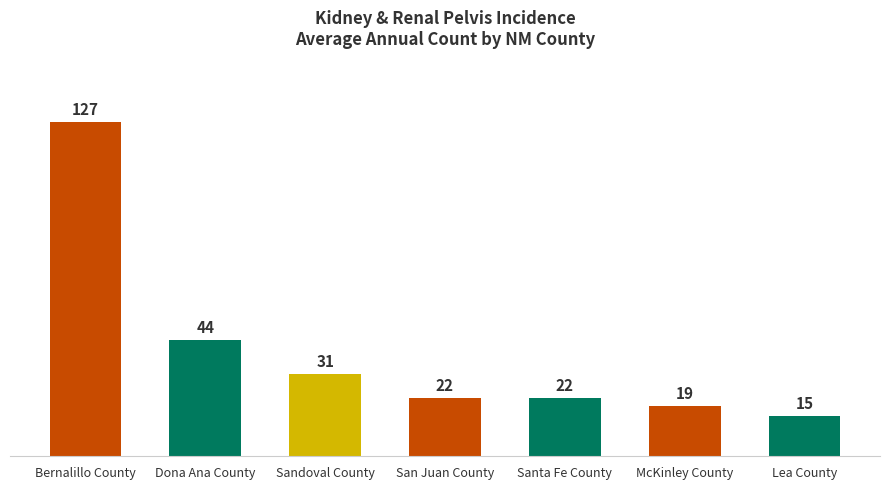

Which category has the lowest value across all series?

Lea County